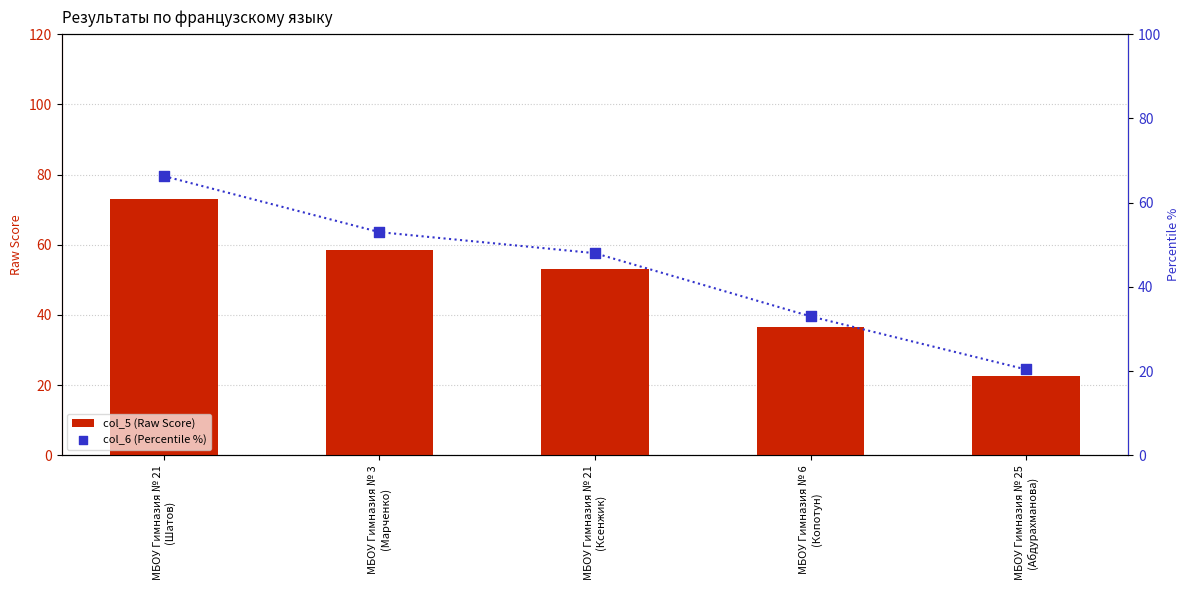

At how many categories does at least one series exceed 26?

4